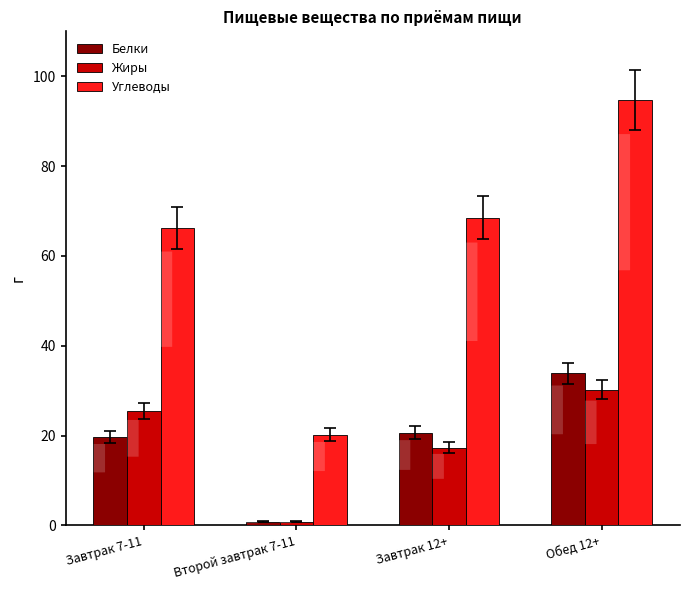

What is the label of the 4th bar from the right?

Завтрак 7-11